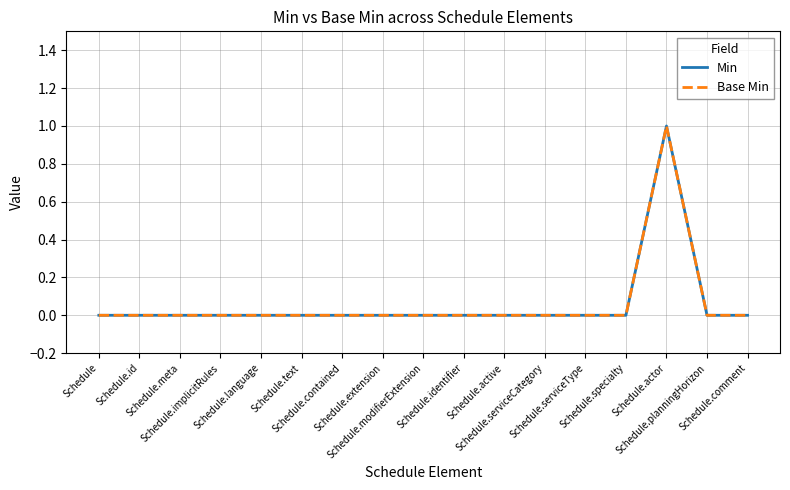

Is this an area chart (filled region under the line)?

No